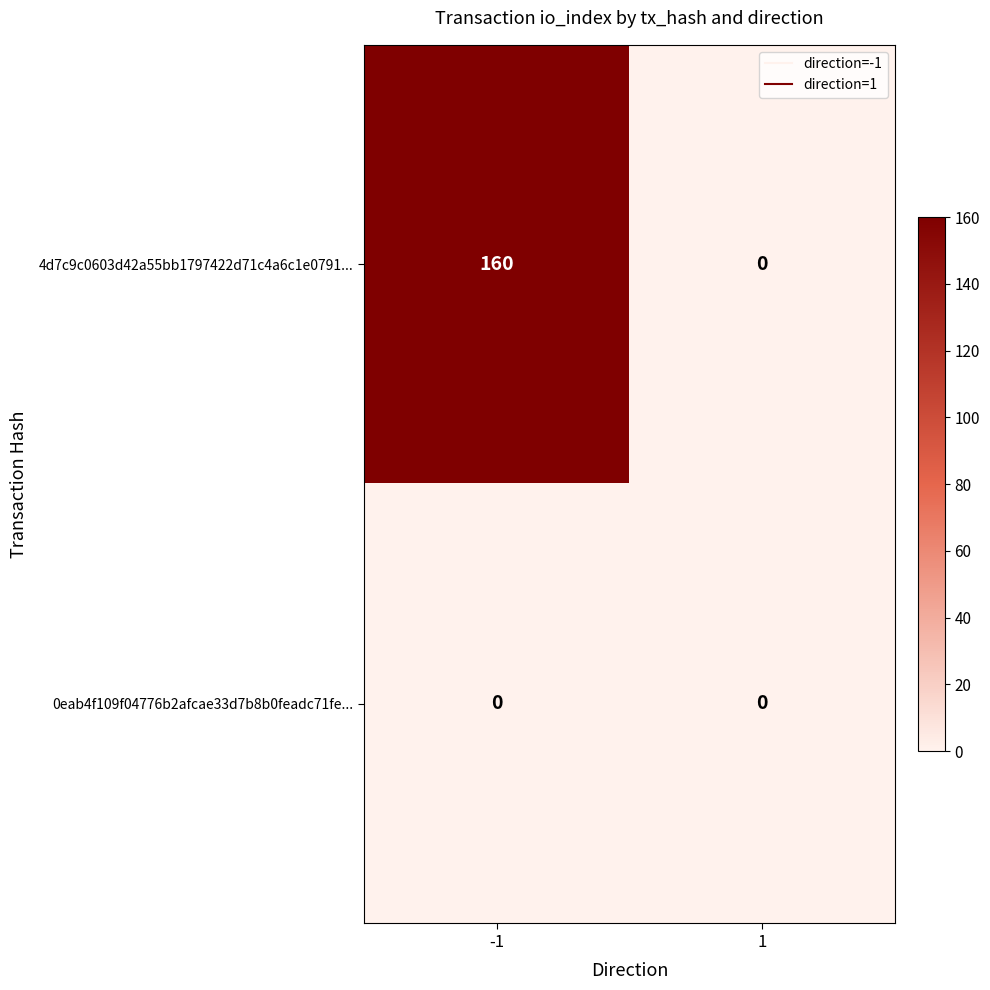

Which series has the largest range (max minus min)?

4d7c9c0603d42a55bb1797422d71c4a6c1e0791...